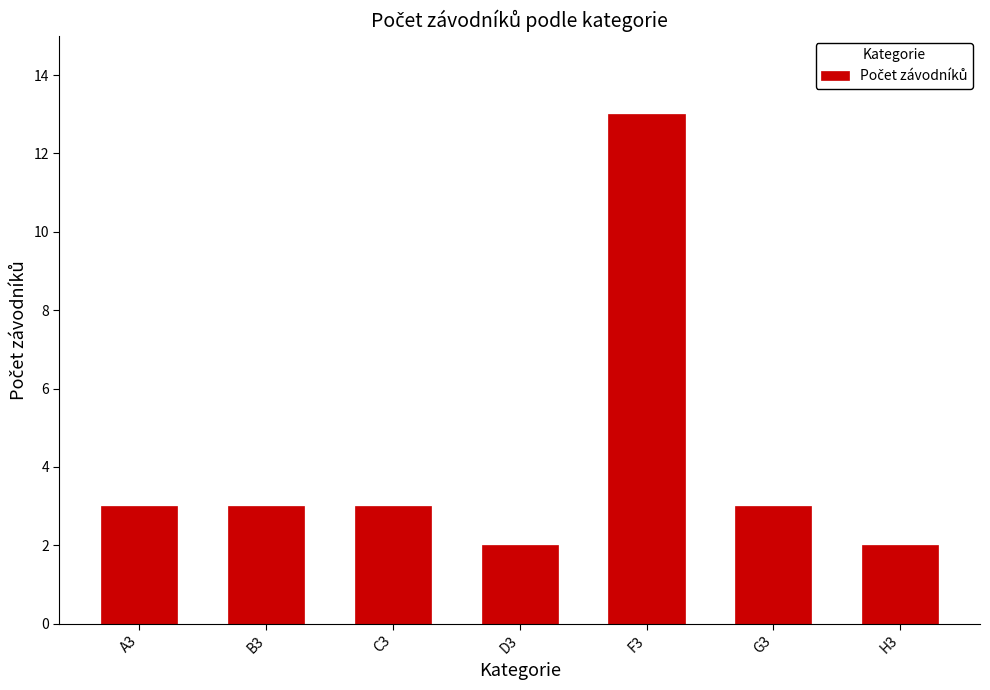

What is the change in value from C3 to H3?

-1